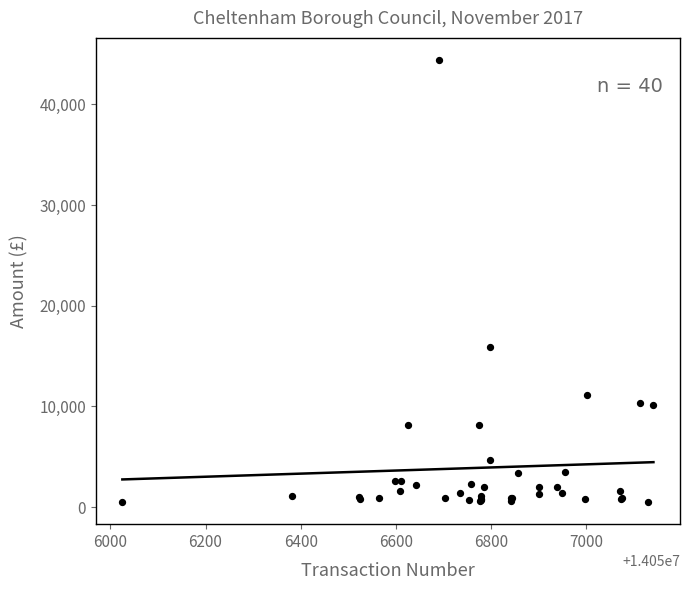

What Y value in the scatter plot is closest to 22455?

15900.0